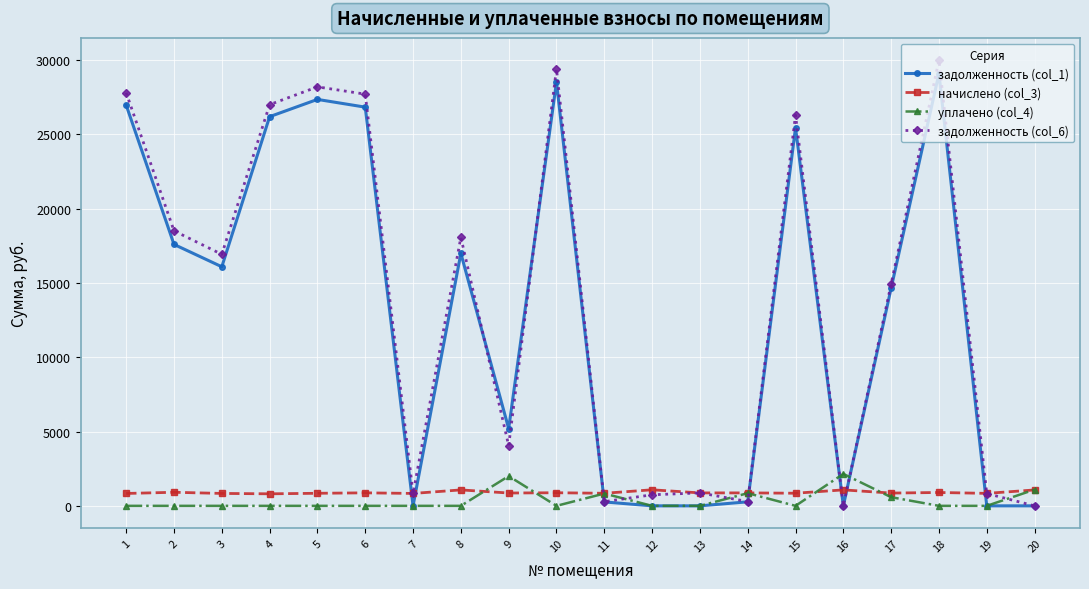

What are all the series names shown in the legend?

задолженность (col_1), начислено (col_3), уплачено (col_4), задолженность (col_6)